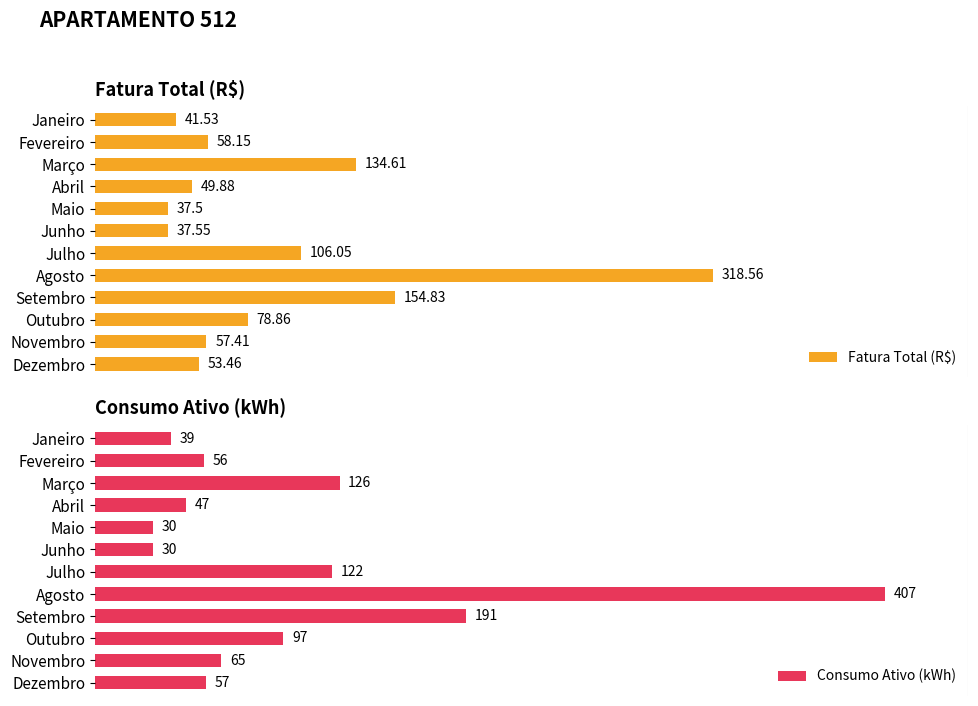

Reading left to right, transcribe all the data shown in this chart.

Fatura Total (R$): 41.5	58.1	134.6	49.9	37.5	37.5	106.0	318.6	154.8	78.9	57.4	53.5
Consumo Ativo (kWh): 39.0	56.0	126.0	47.0	30.0	30.0	122.0	407.0	191.0	97.0	65.0	57.0